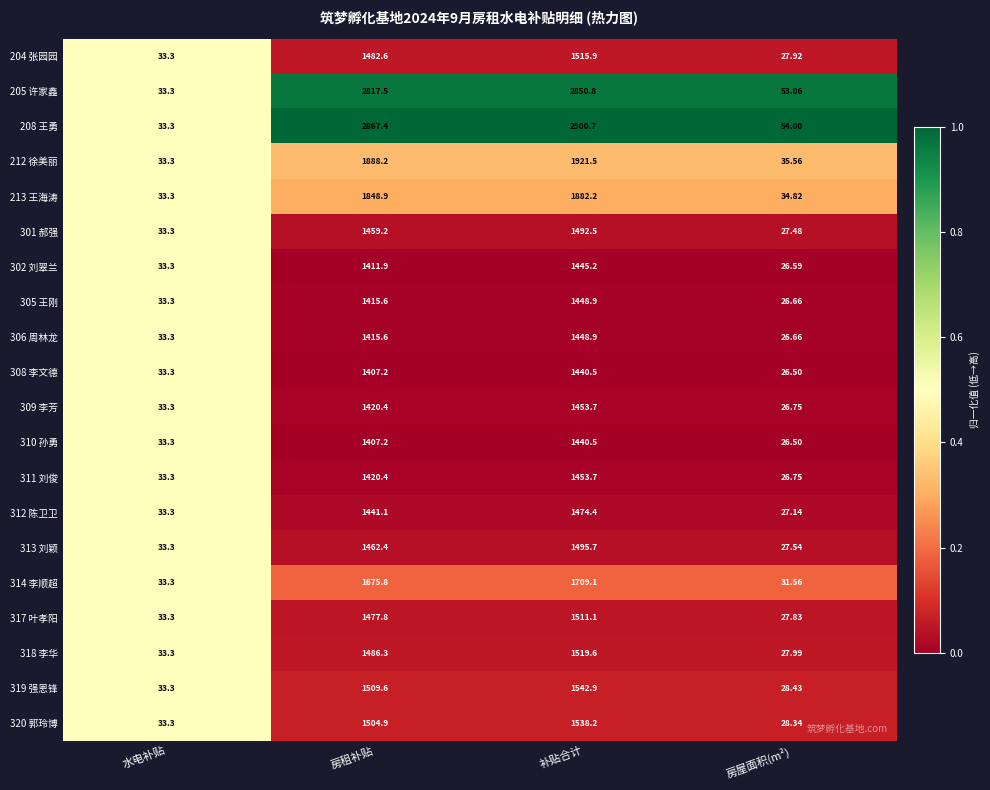

What is the spread (max minus min) of values at 房租补贴?

1460.2